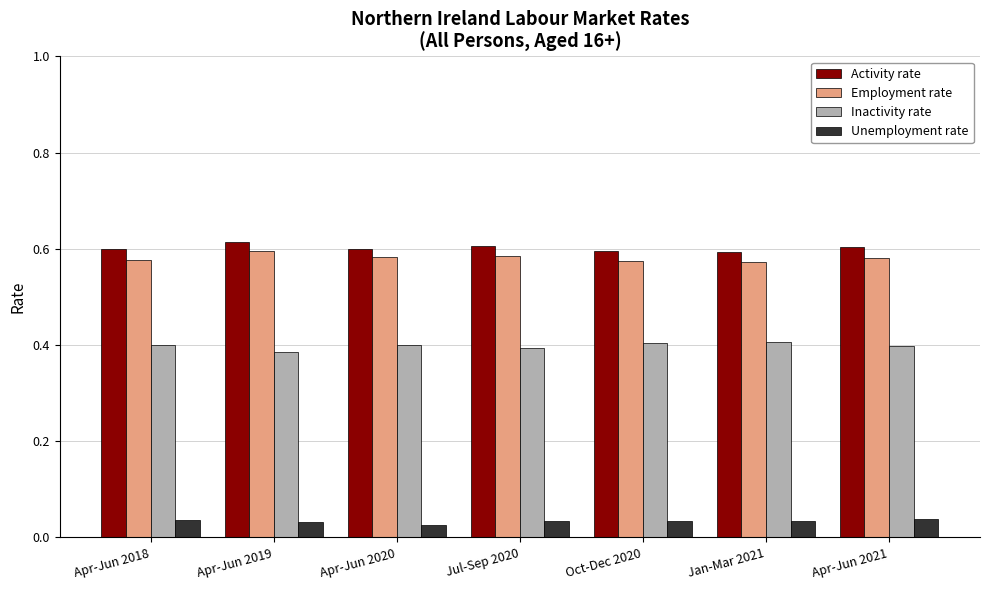

True or false: Employment rate has a value of 0.6 at Apr-Jun 2018.

True